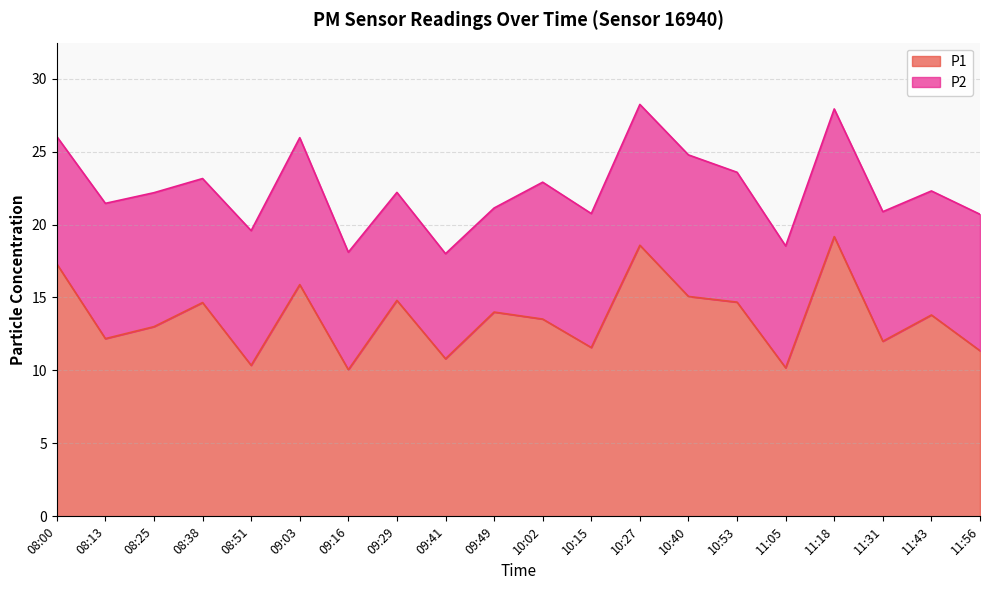

What is the minimum value shown in the chart?

10.1